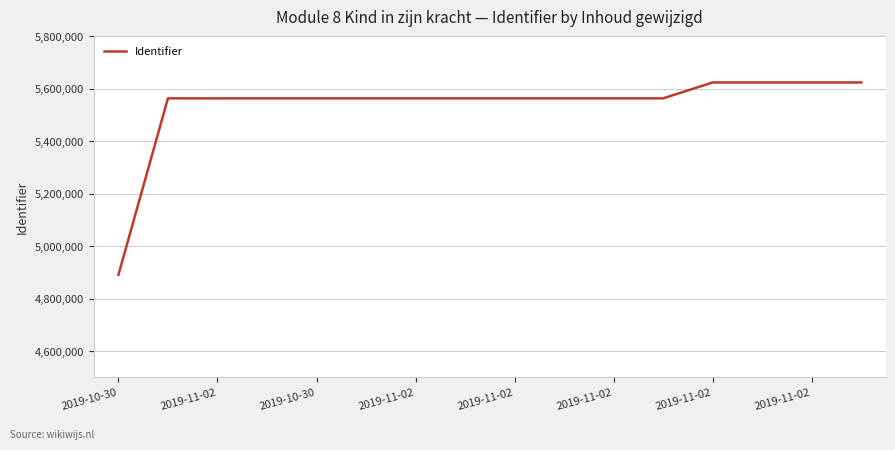

What is the greatest value displayed?

5624379